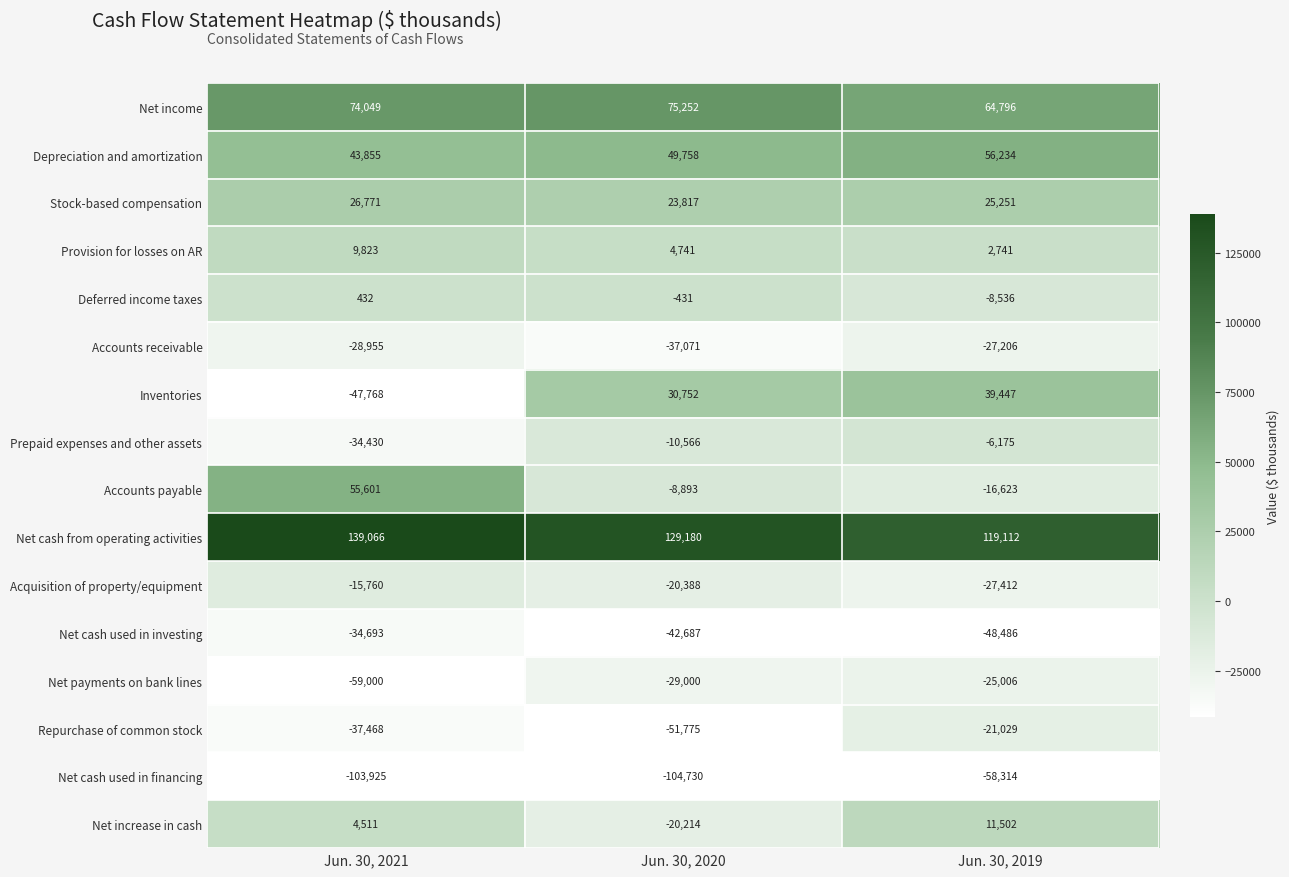

What is the minimum value shown in the chart?

-104730